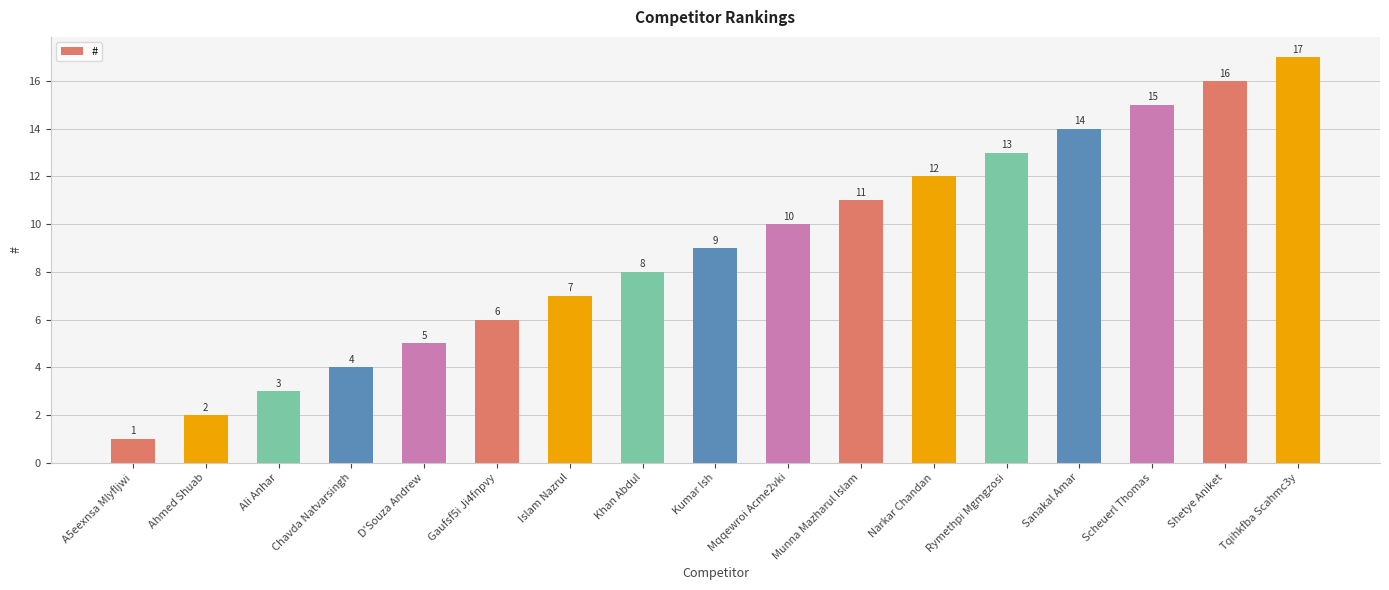

Which category has the lowest value across all series?

A5eexnsa Mlyfljwi